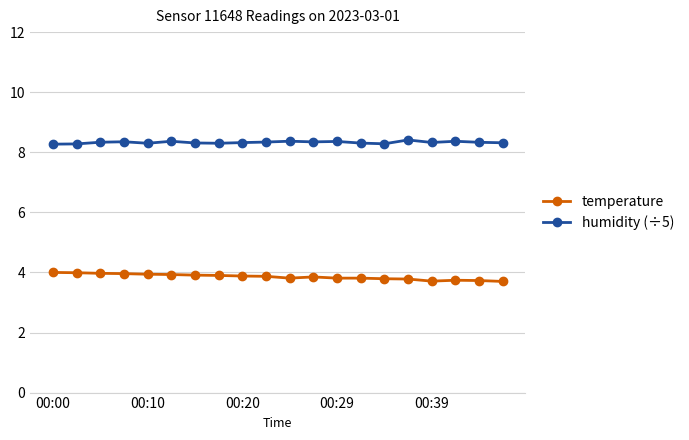

Rank the series by their maximum value, from lowest to highest.

temperature, humidity (÷5)